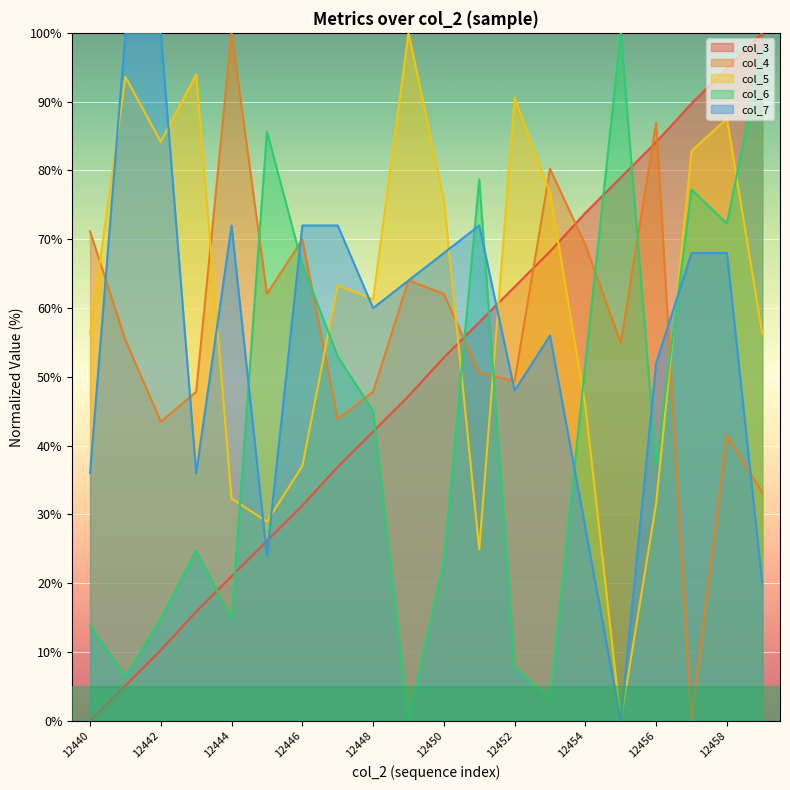

Which category has the lowest value in the col_3 series?

12440